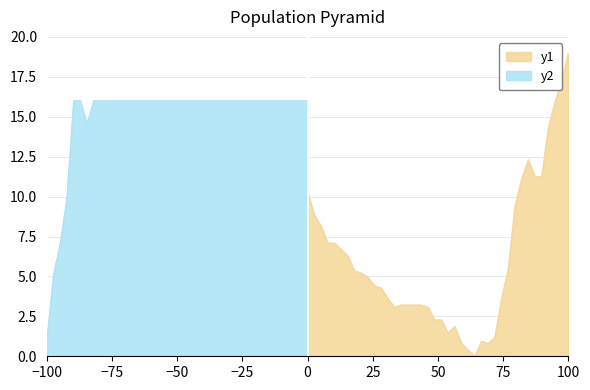

Is it true that temperature equals 4.7 at 02:08?

False